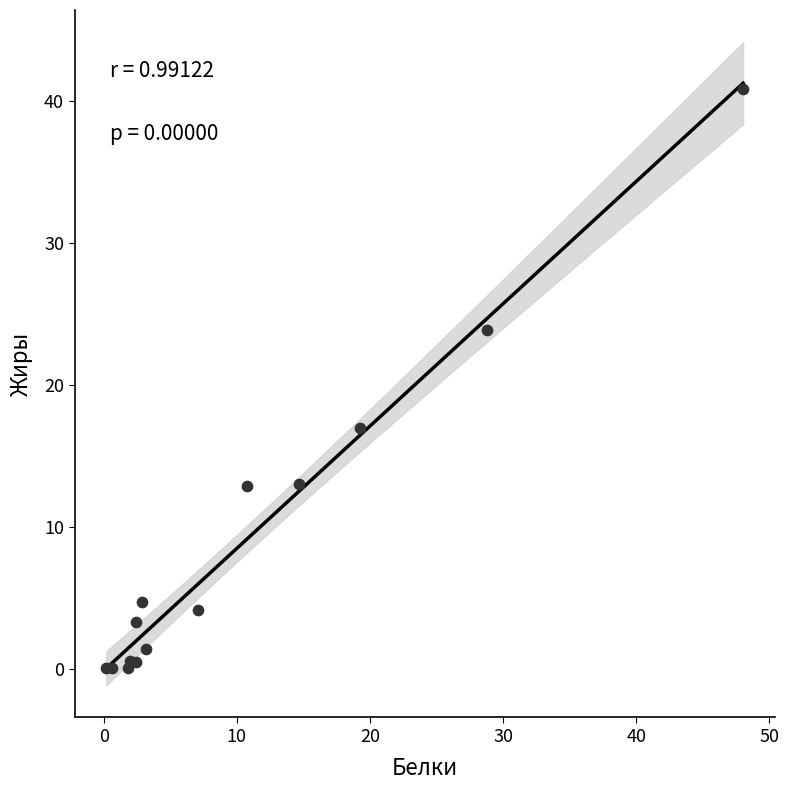

What Y value in the scatter plot is closest to 20?

17.0